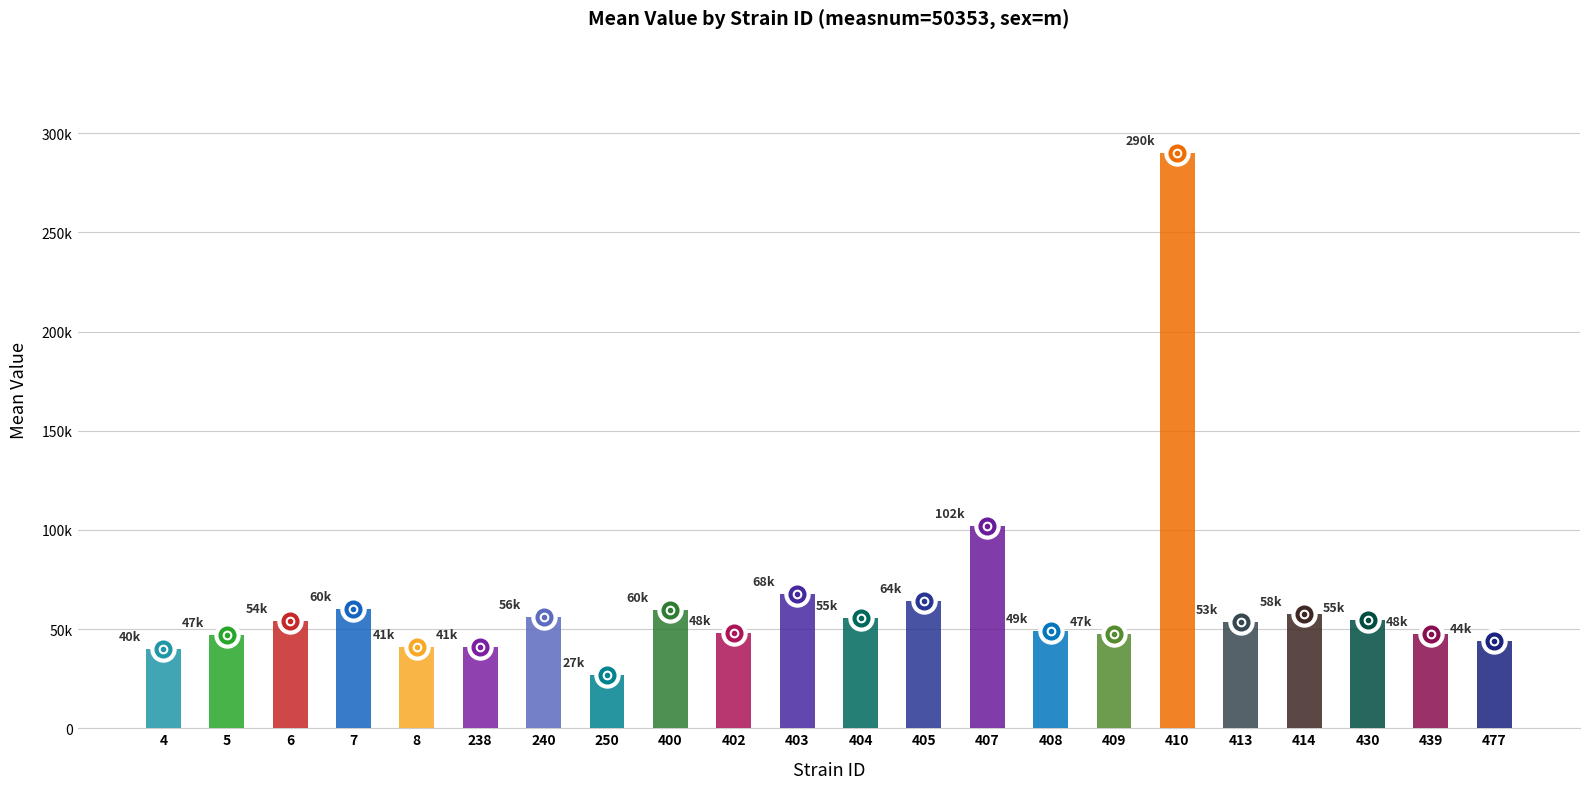

Approximately how many times larger is the value at 413 compared to 7?

0.9